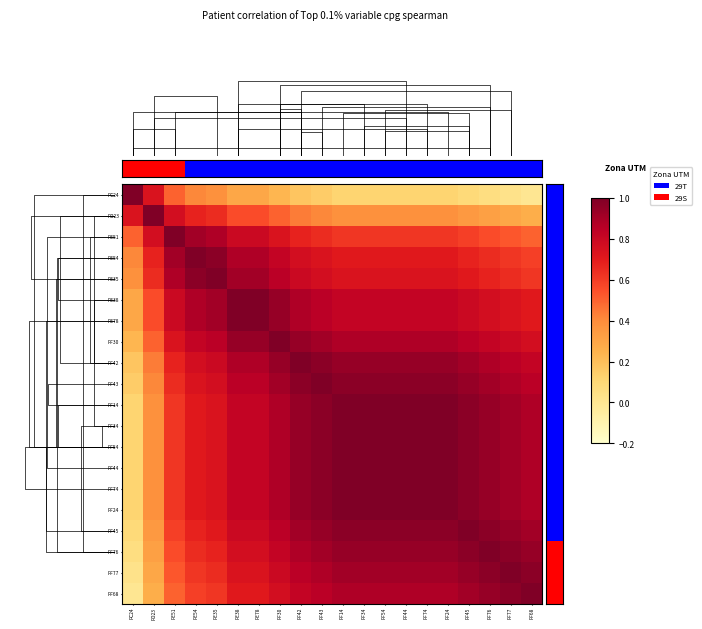

What is the average value of the PC24 series?

0.3